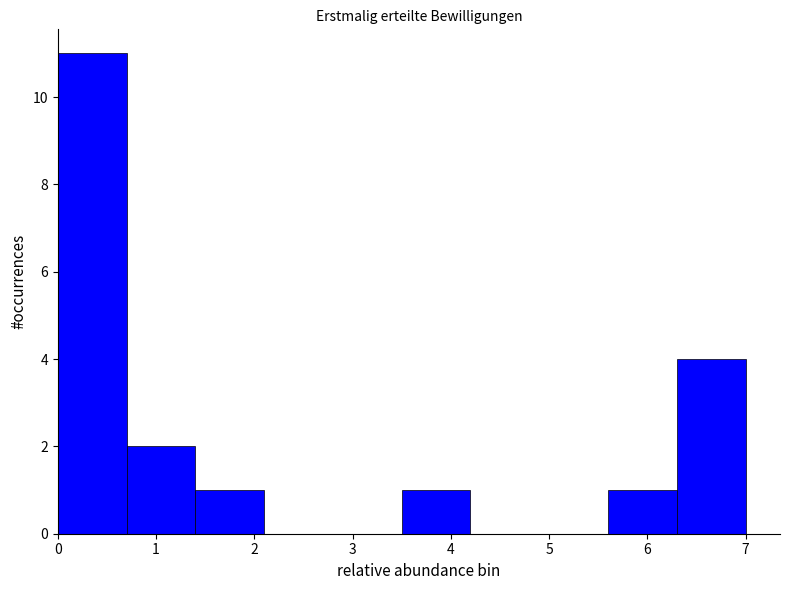

What is the height of the bar covering 6.3 to 7.0 on the x-axis? The values are not printed on the chart, so give them approximately, as read against the axis.

4